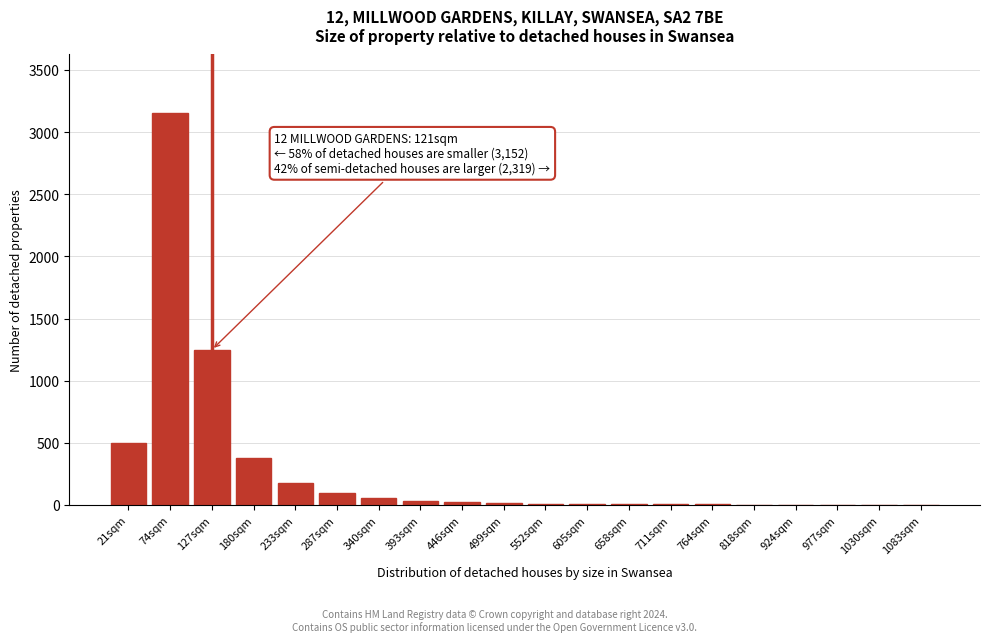

Where is the data nearest to the value 1576?

127sqm